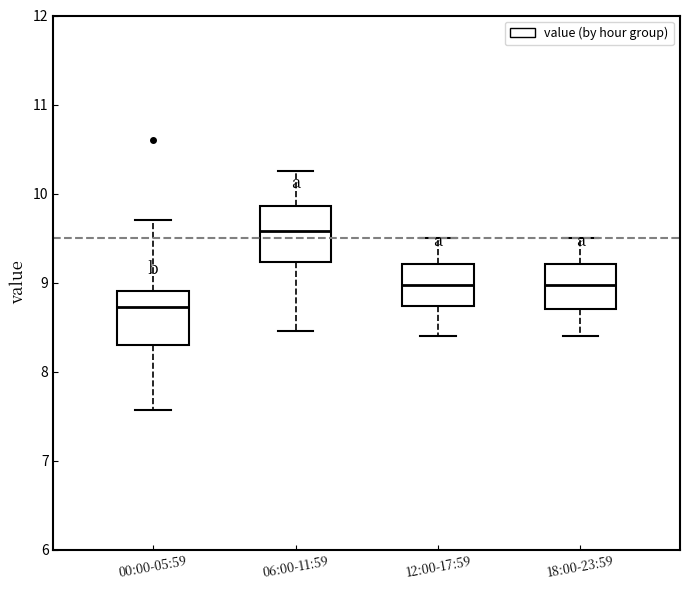

Reading left to right, transcribe this box plot: for each box, give where its median line is, the range the box spans, and where its two whiskers end, as read against the y-axis. The values are not printed on the chart, so give them approximately, as read against the axis.

00:00-05:59: median 8.7, box 8.3 to 8.9, whiskers 7.6 to 9.7
06:00-11:59: median 9.6, box 9.2 to 9.9, whiskers 8.5 to 10.3
12:00-17:59: median 9.0, box 8.7 to 9.2, whiskers 8.4 to 9.5
18:00-23:59: median 9.0, box 8.7 to 9.2, whiskers 8.4 to 9.5